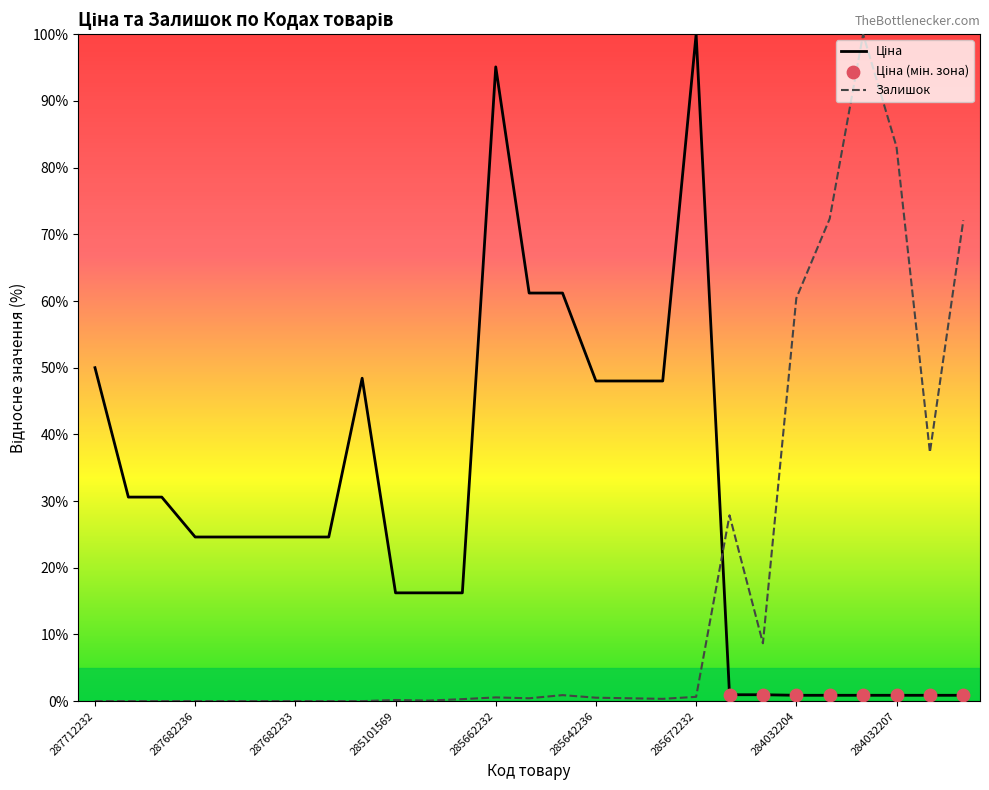

What are all the series names shown in the legend?

Ціна, Залишок